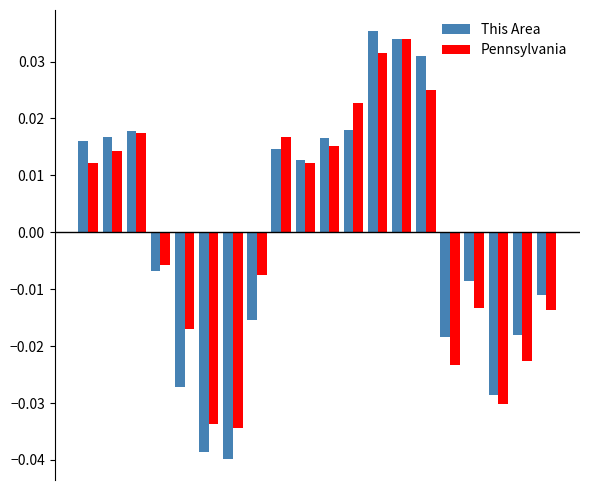

At how many categories does at least one series exceed 0?

10